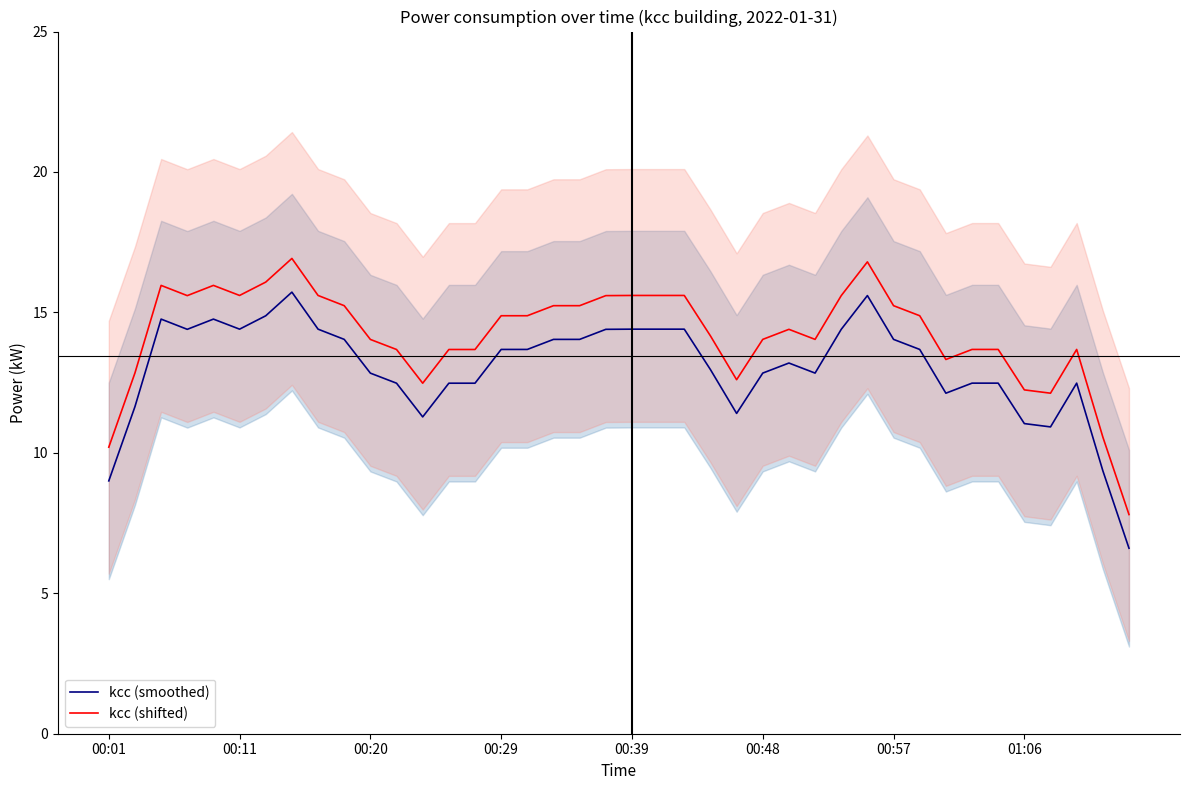

What is the maximum value for kcc (shifted)?

16.9